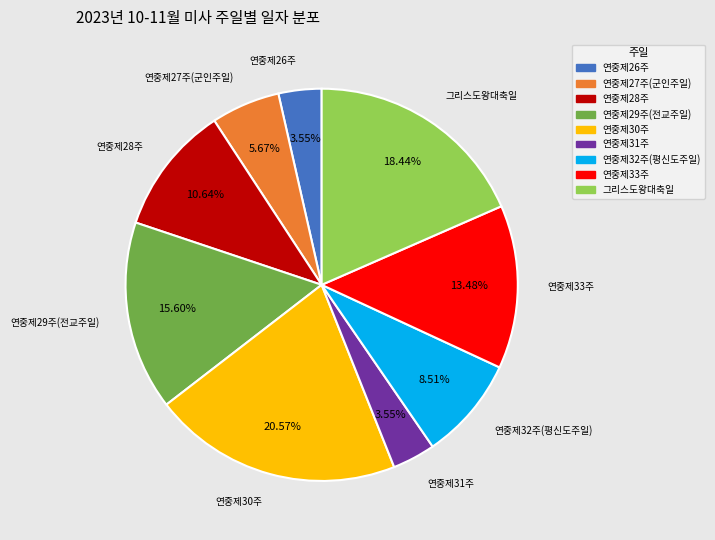

What percentage do 연중제29주(전교주일) and 연중제28주 together represent?

26.2%